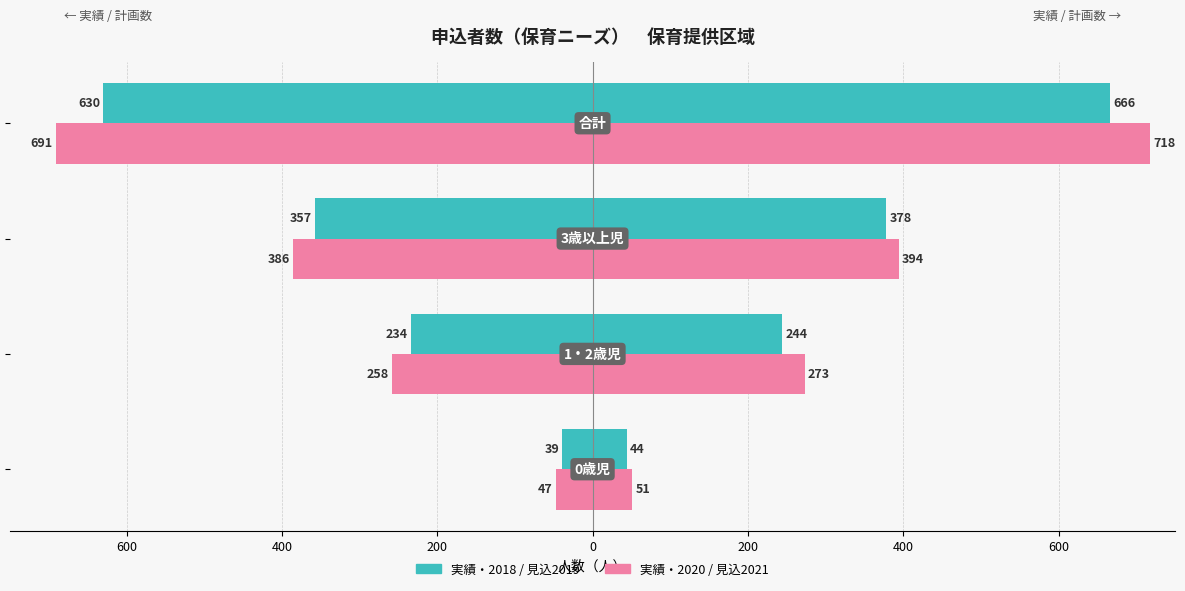

Is it true that 2020見込（計画） equals -258 at 400?

True